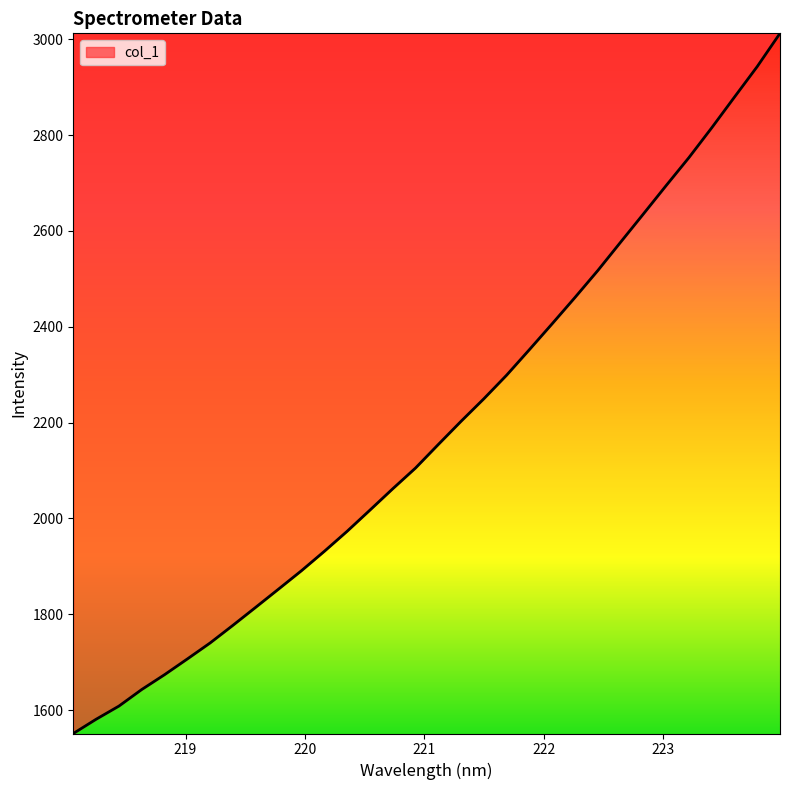

What is the maximum value shown in the chart?

3012.5